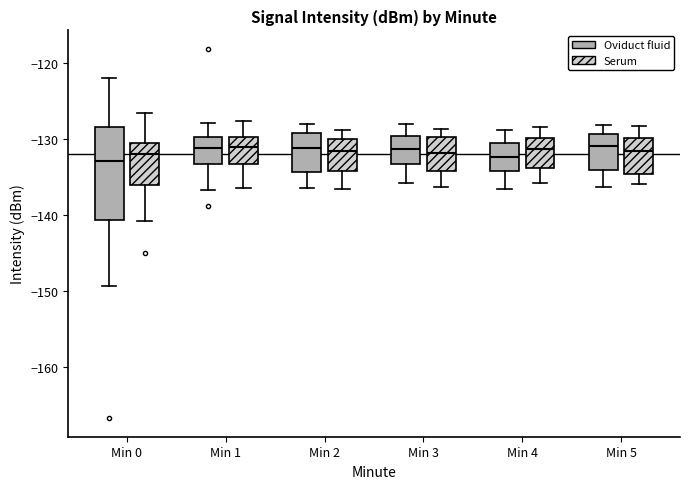

Reading left to right, transcribe this box plot: for each box, give where its median line is, the range the box spans, and where its two whiskers end, as read against the y-axis. The values are not printed on the chart, so give them approximately, as read against the axis.

Min 0 (Oviduct fluid): median -133, box -141 to -129, whiskers -149 to -122
Min 0 (Serum): median -132, box -136 to -131, whiskers -141 to -127
Min 1 (Oviduct fluid): median -131, box -133 to -130, whiskers -137 to -128
Min 1 (Serum): median -131, box -133 to -130, whiskers -136 to -128
Min 2 (Oviduct fluid): median -131, box -134 to -129, whiskers -136 to -128
Min 2 (Serum): median -132, box -134 to -130, whiskers -137 to -129
Min 3 (Oviduct fluid): median -131, box -133 to -130, whiskers -136 to -128
Min 3 (Serum): median -132, box -134 to -130, whiskers -136 to -129
Min 4 (Oviduct fluid): median -132, box -134 to -131, whiskers -137 to -129
Min 4 (Serum): median -131, box -134 to -130, whiskers -136 to -128
Min 5 (Oviduct fluid): median -131, box -134 to -129, whiskers -136 to -128
Min 5 (Serum): median -132, box -135 to -130, whiskers -136 to -128